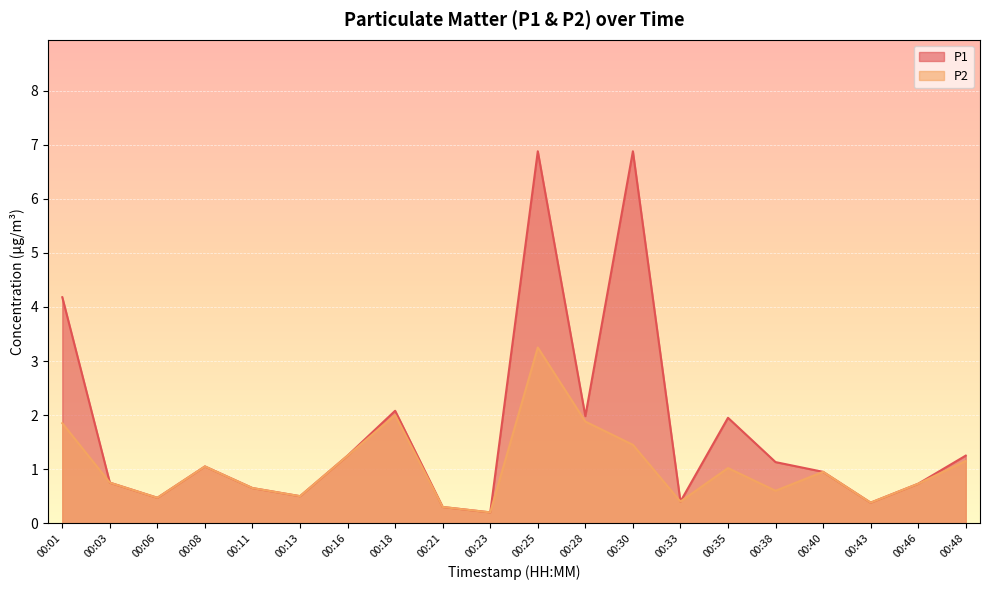

Where is P2 nearest to the value 1?

00:35